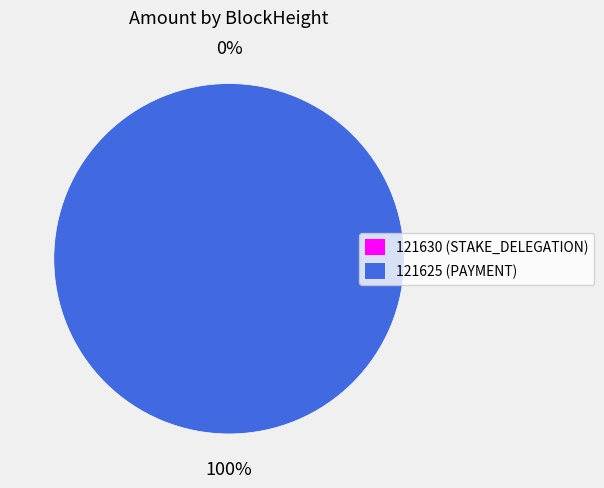

Does 121625 represent more than half of the total?

Yes